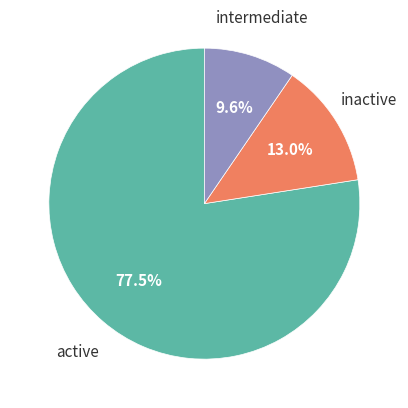

Is there any slice that represents more than half of the pie?

Yes